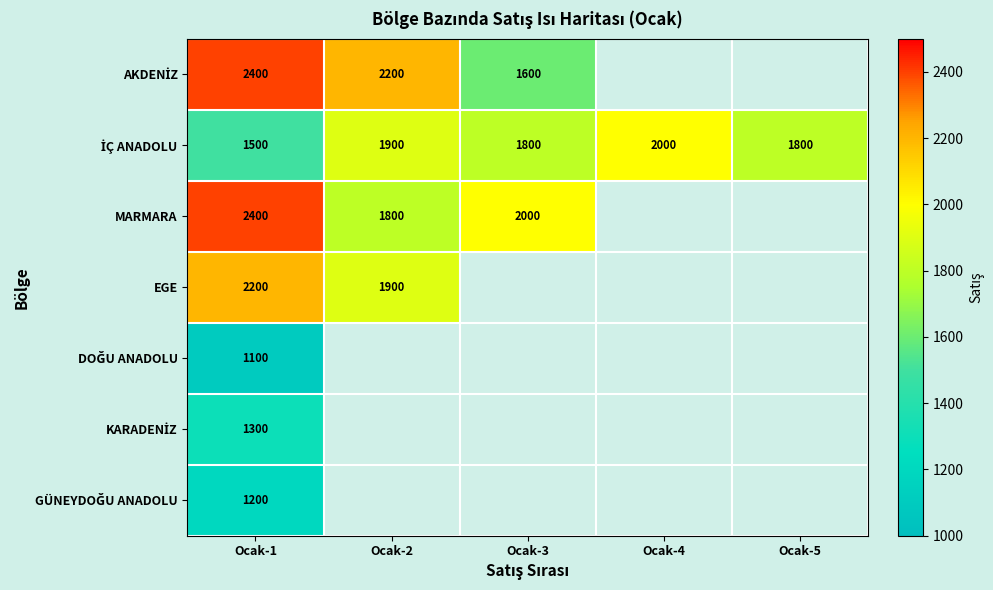

What is the difference between the MARMARA values at Ocak-1 and Ocak-2?

600